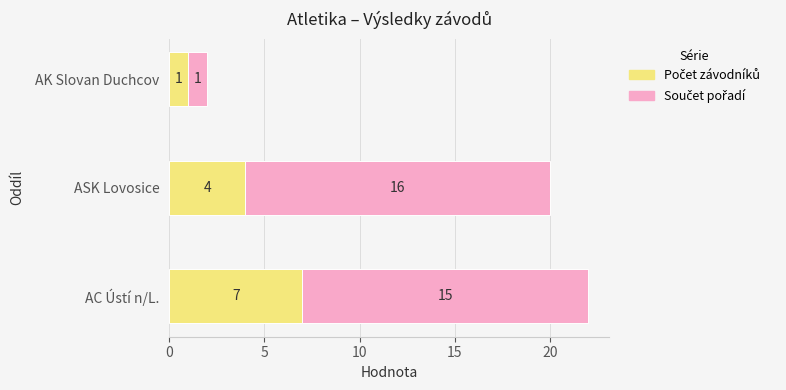

What is the total value across all series at ASK Lovosice?

20